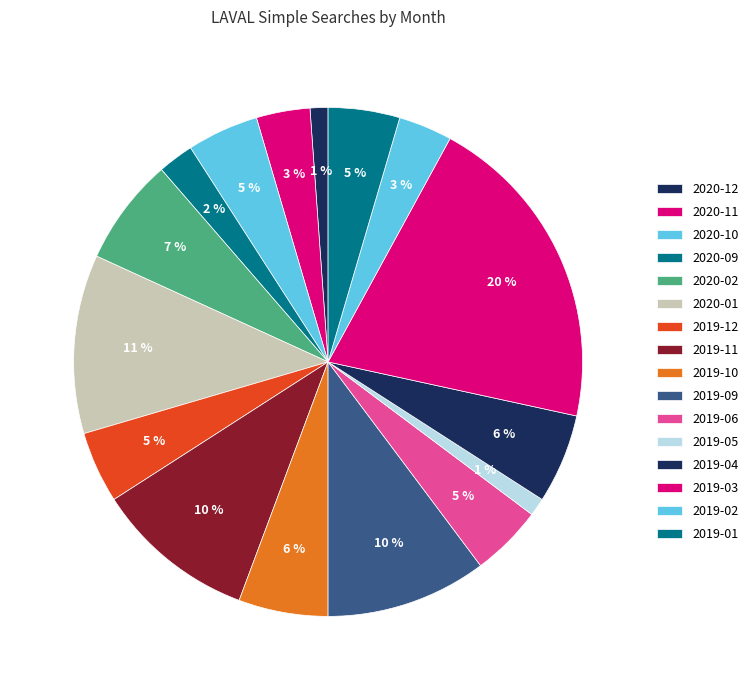

Does 2020-12 account for over 50% of the chart?

No